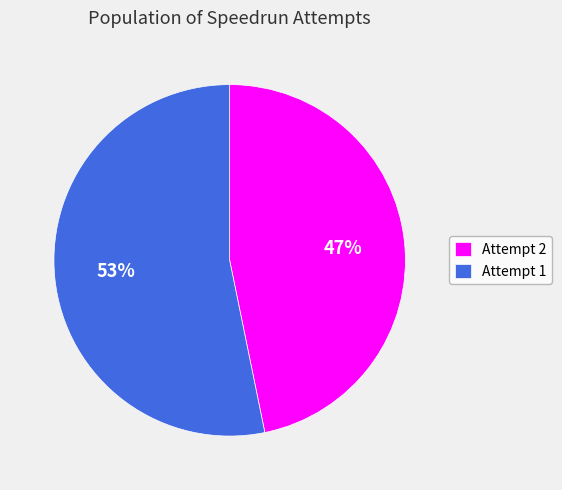

How many segments does this pie chart have?

2